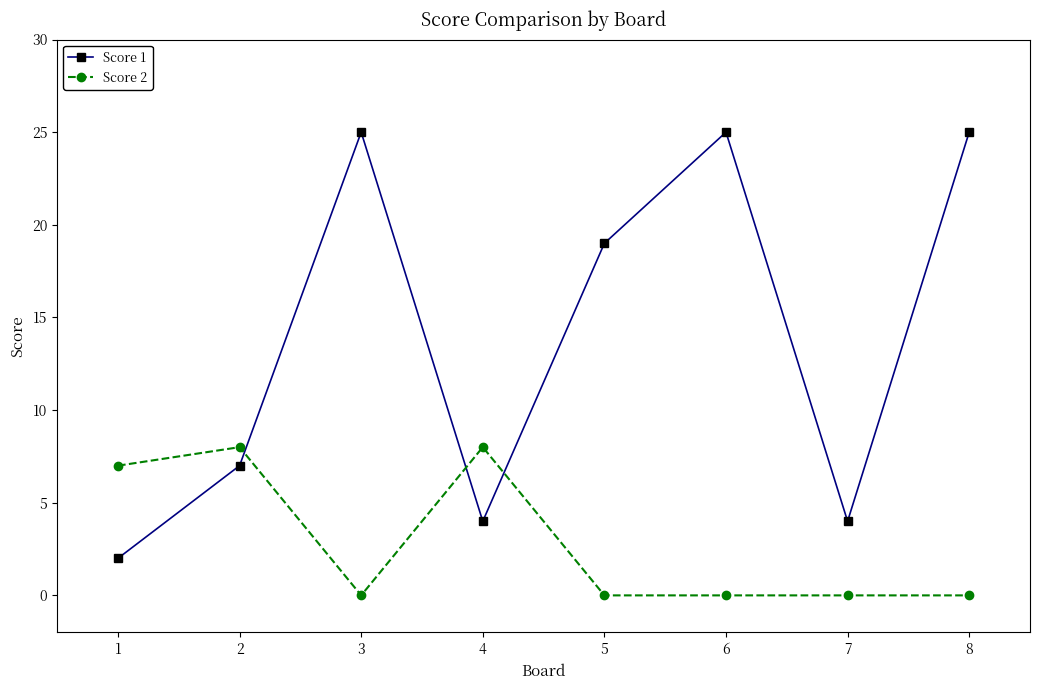

How many data points does each series have?

8